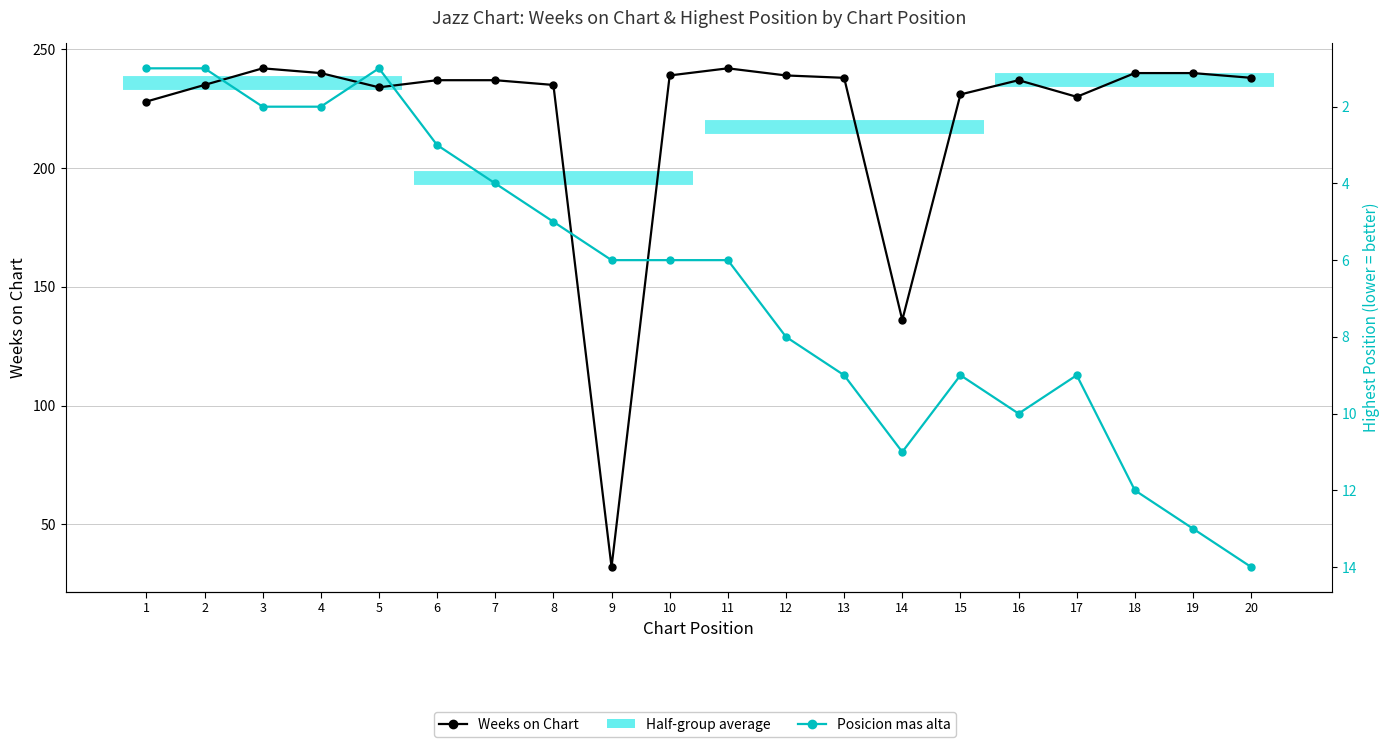

True or false: Posicion mas alta and Weeks on Chart intersect in this chart.

False